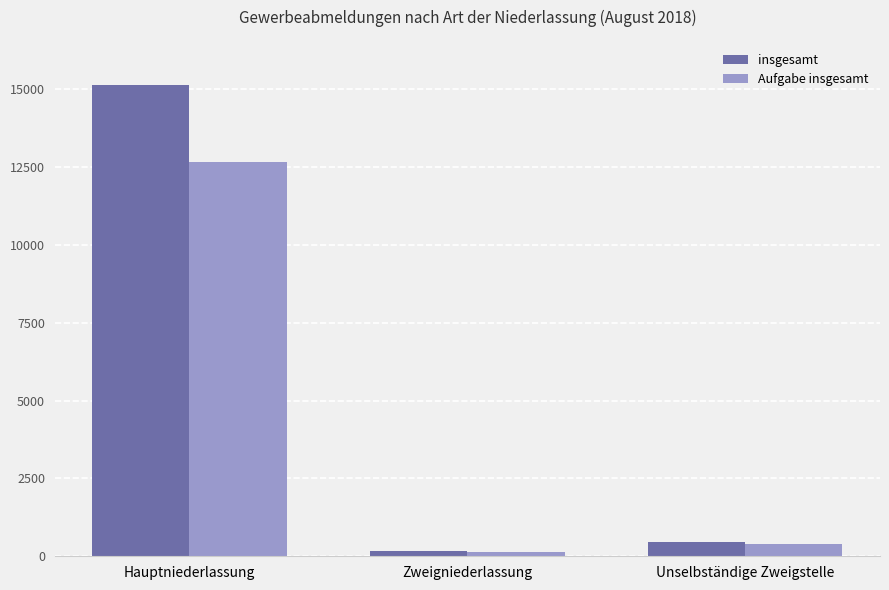

Which series changed the most between Hauptniederlassung and Unselbständige Zweigstelle?

insgesamt